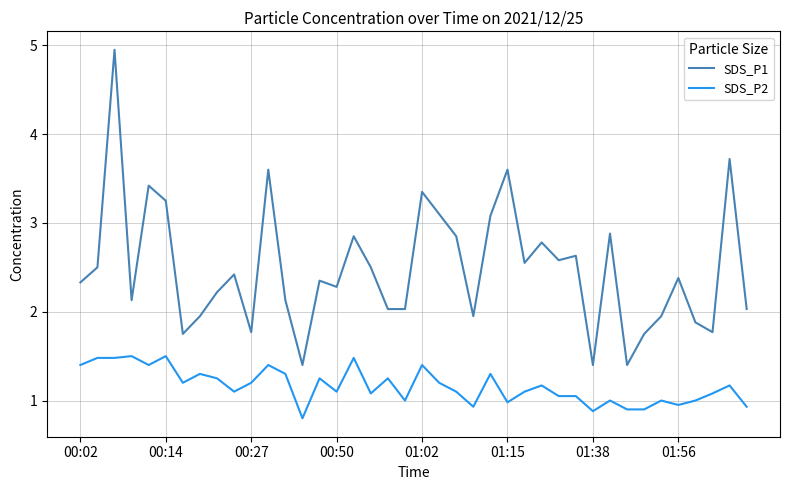

List the series in order of their peak value, lowest first.

SDS_P2, SDS_P1